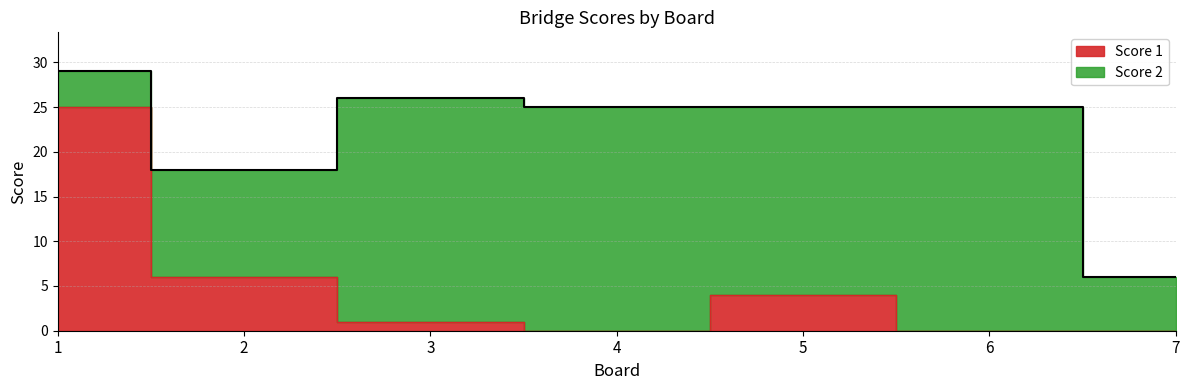

At which category does the data reach its first local peak?

5